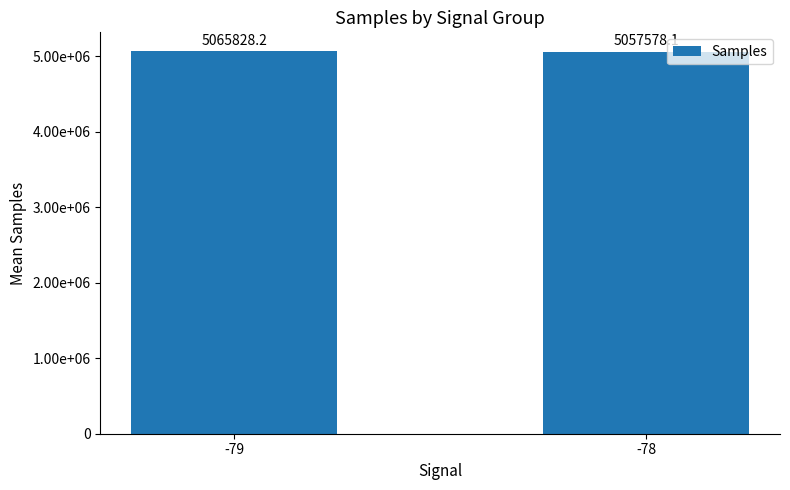

Which label corresponds to the largest value in the chart?

-79